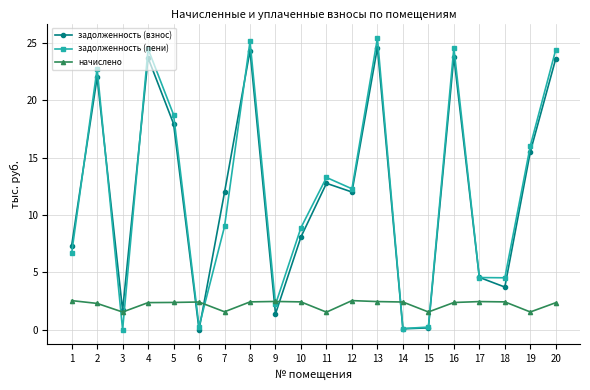

At which category does задолженность (пени) reach its first local valley?

3